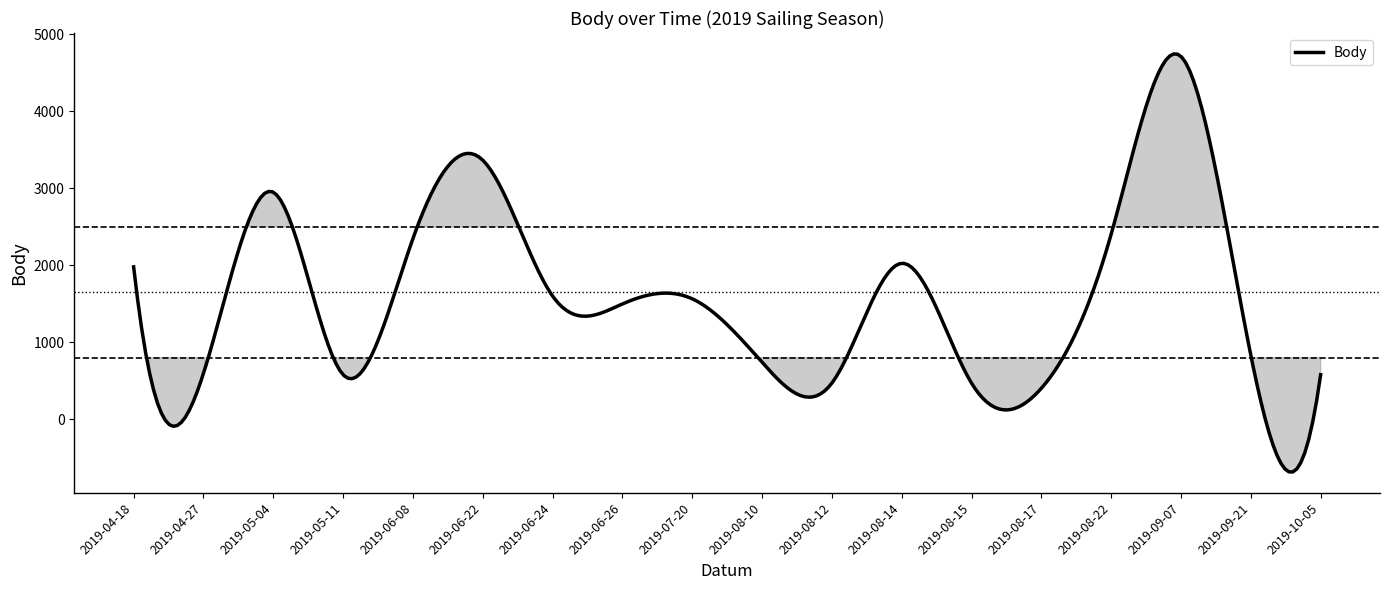

What is the minimum value shown in the chart?

-684.7